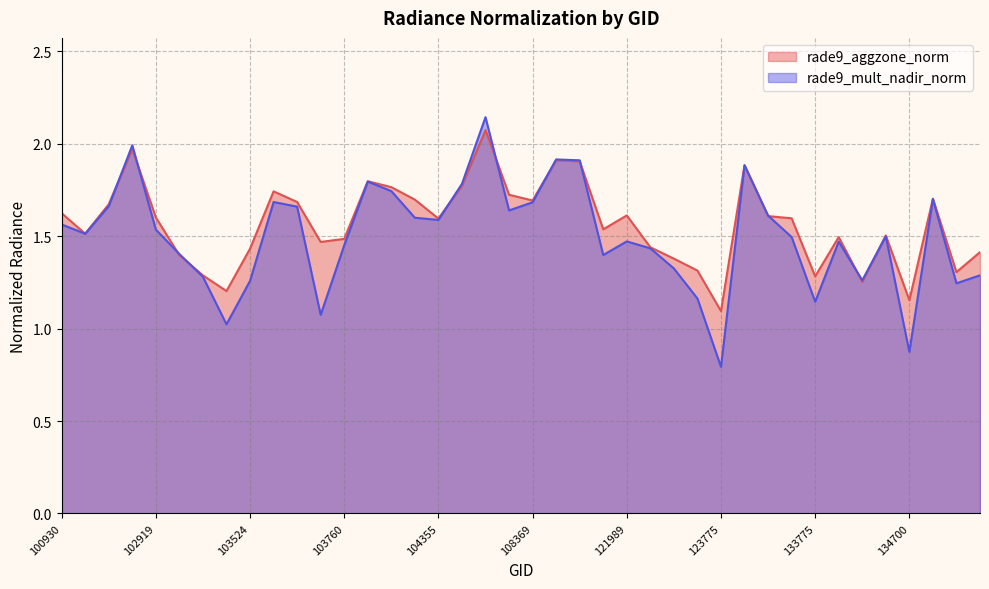

Which series has the widest spread of values?

rade9_mult_nadir_norm